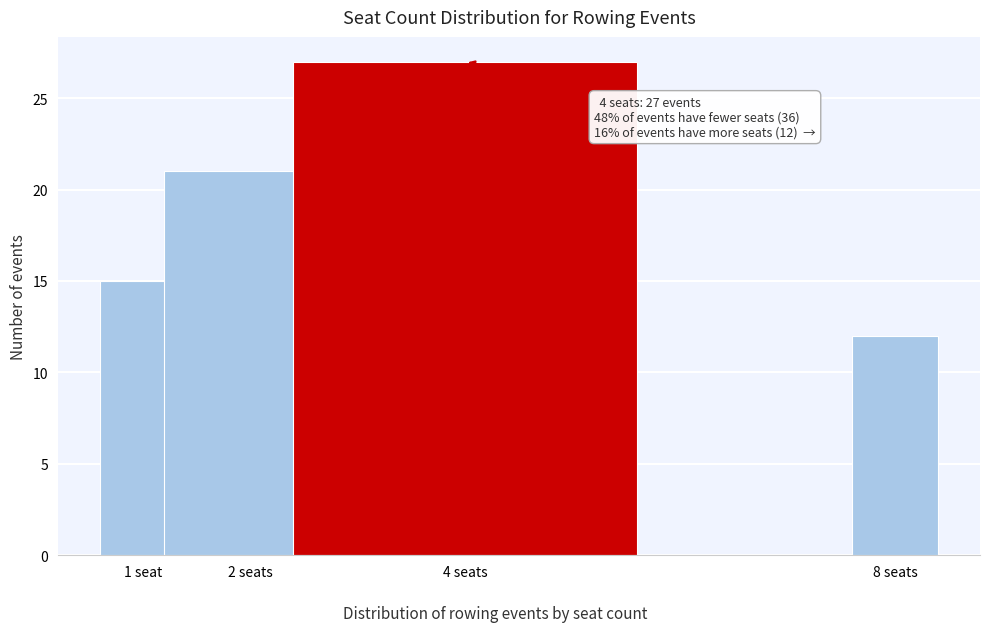

Reading left to right, list all the values displayed in this chart.

1 seat=15	2 seats=21	4 seats=27	8 seats=12